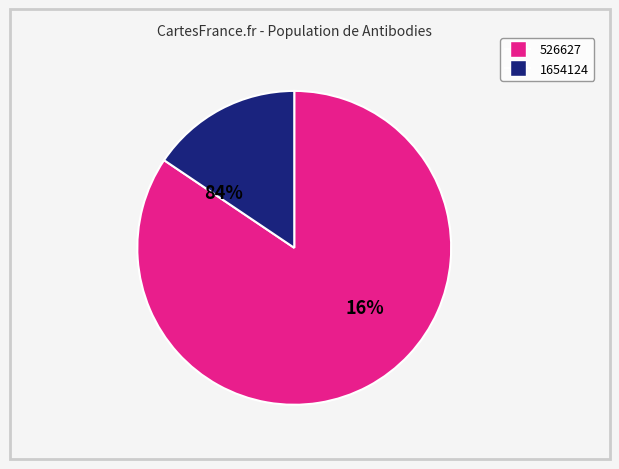

Count the number of slices in the pie.

2